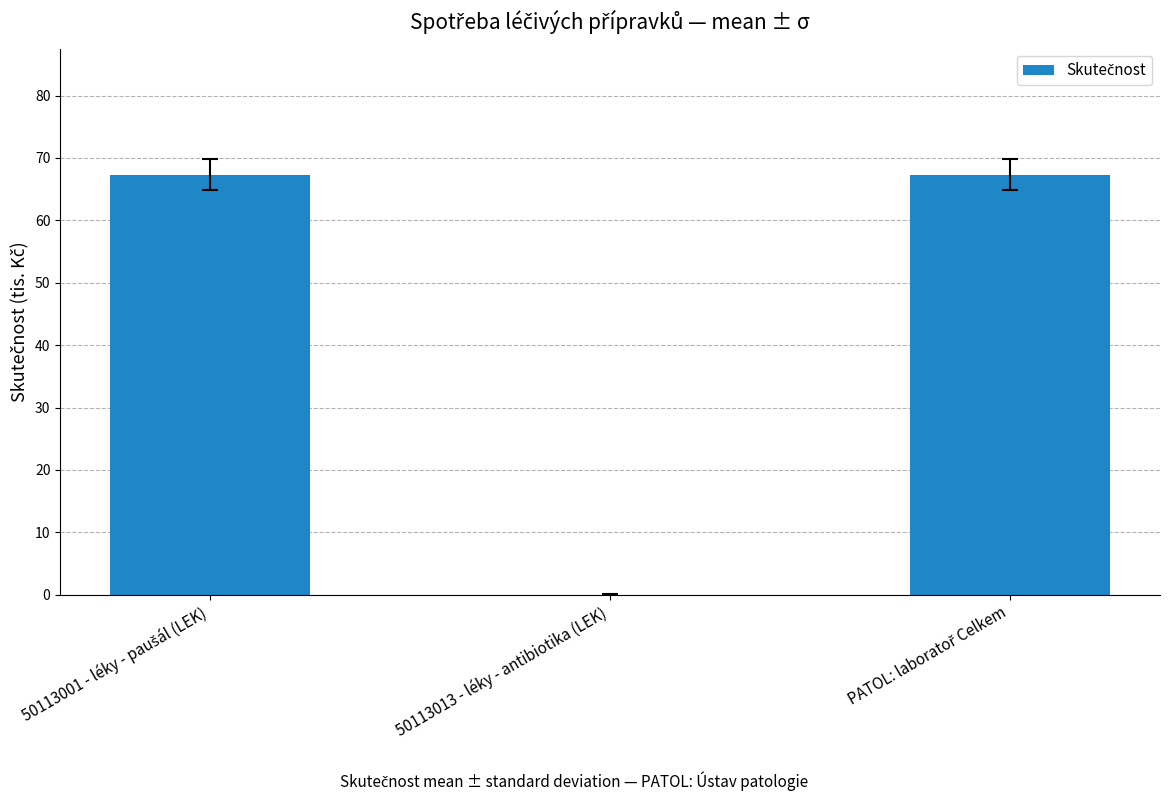

What is the sum of all values?

134.7